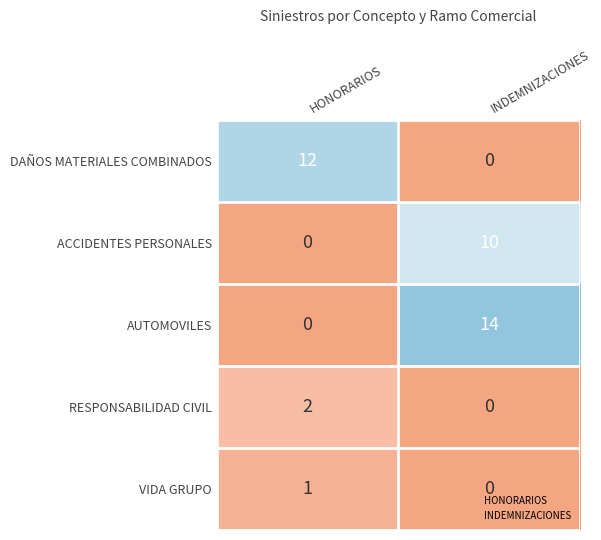

At which category does the chart reach its peak across all series?

INDEMNIZACIONES